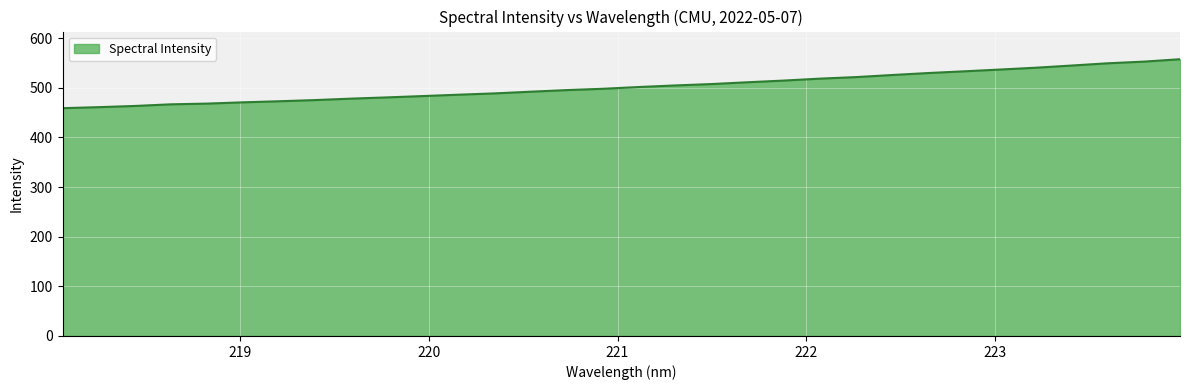

What is the maximum value shown in the chart?

557.5